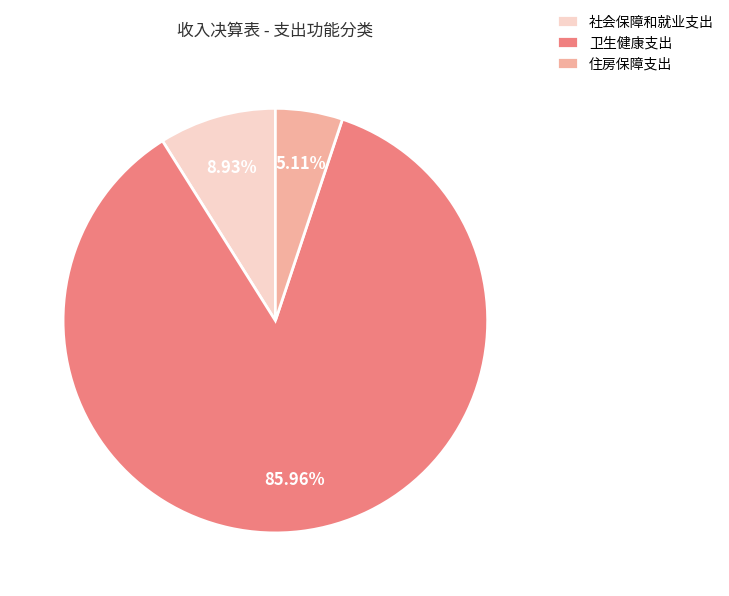

Which slice represents more than half of the pie?

卫生健康支出